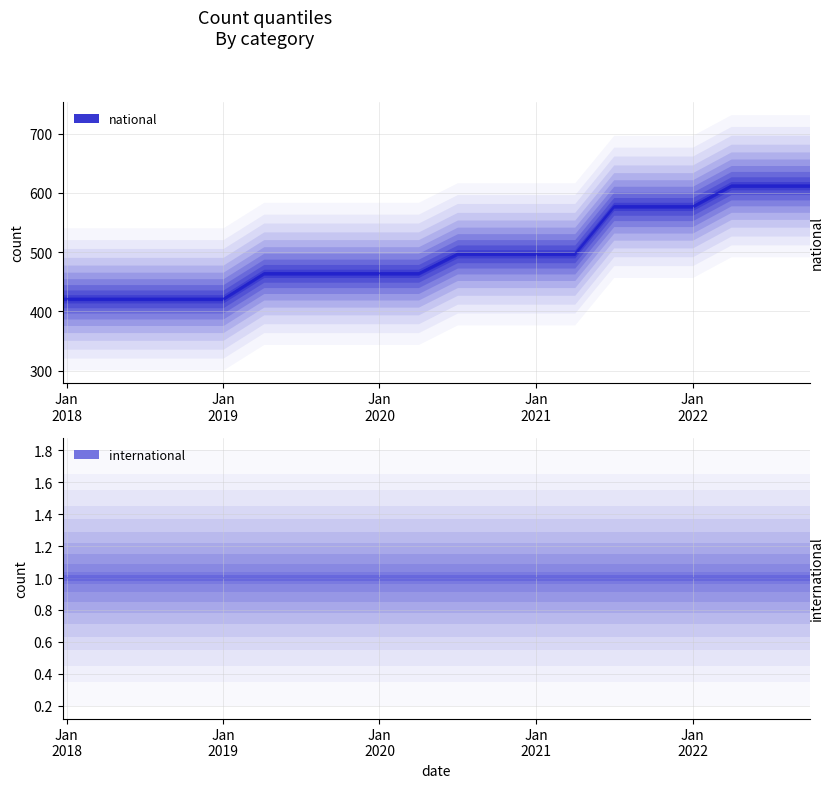

At which label is the value closest to 516?

2020-07-01